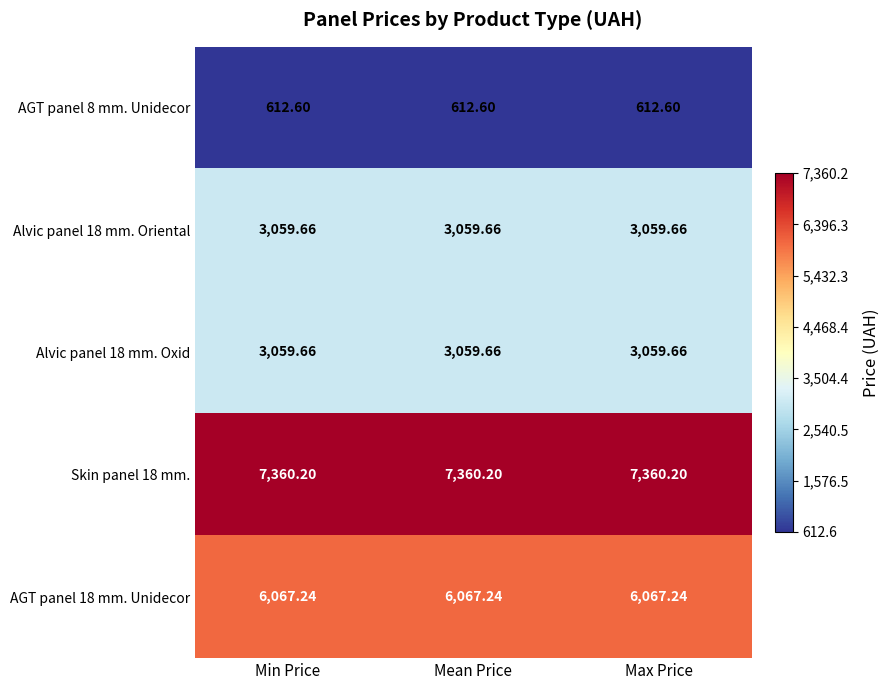

Is the value of AGT panel 18 mm. Unidecor at Min Price greater than the value of Alvic panel 18 mm. Oxid at Min Price?

Yes